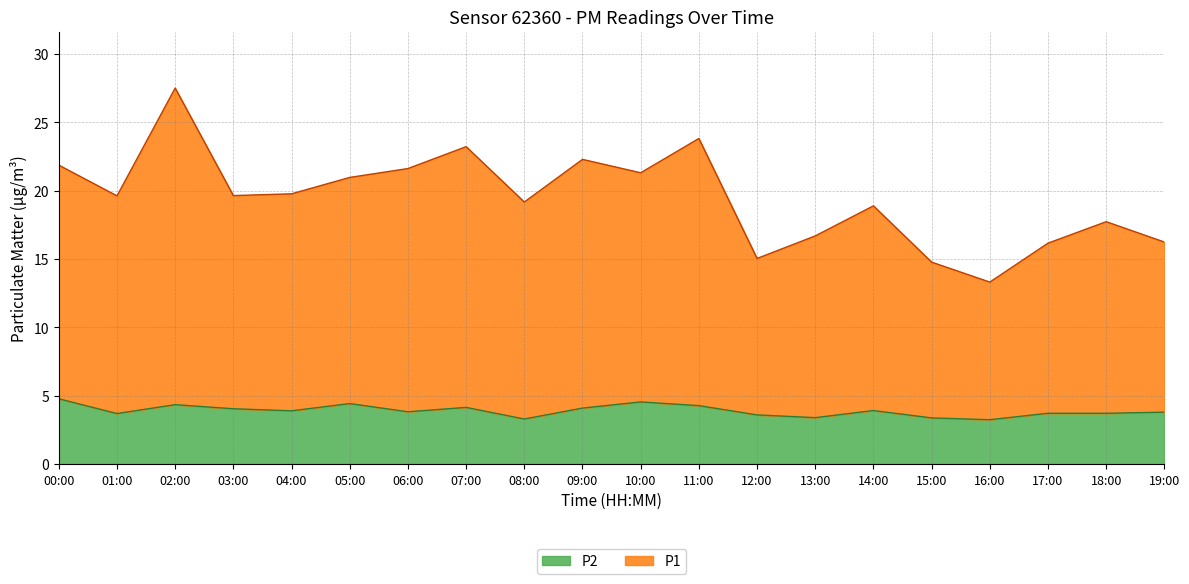

At which category is the sum across all series the highest?

02:00